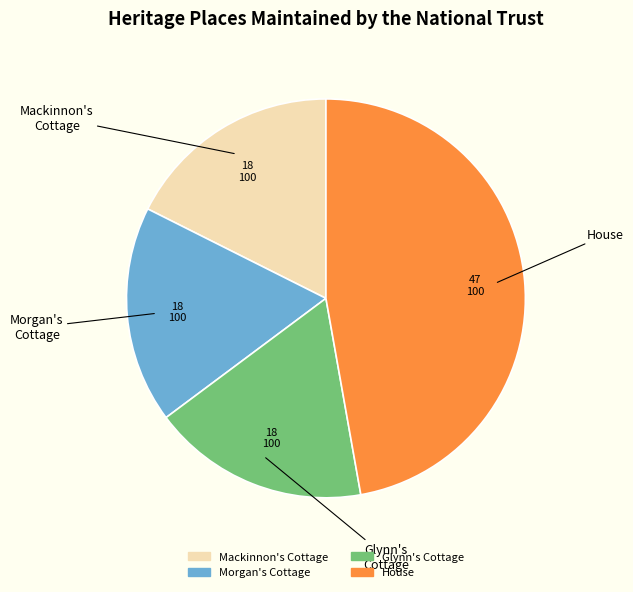

Which slice is the largest?

House